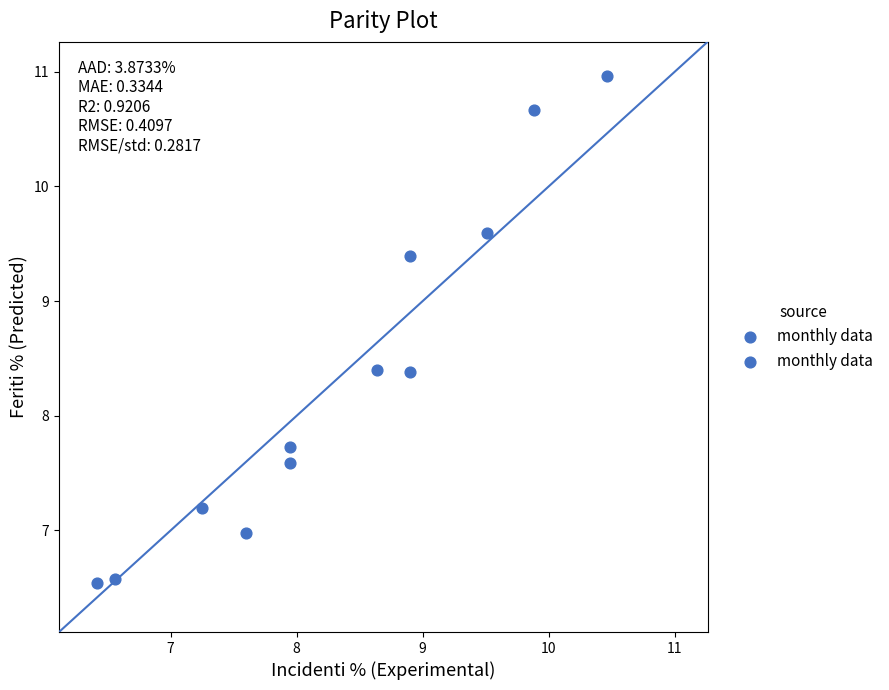

What is the range of Y values (max minus min)?

4.4